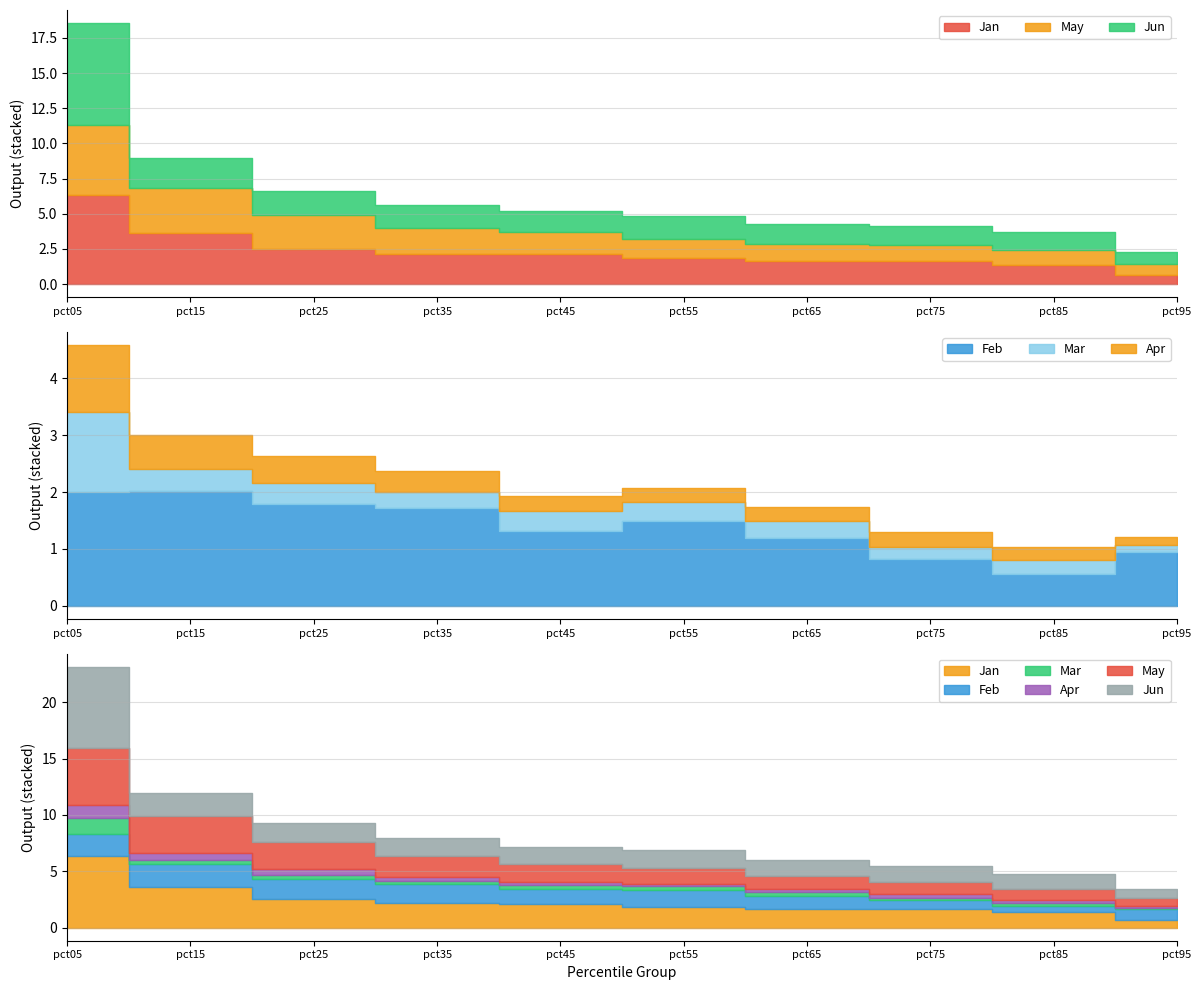

Is it true that Feb equals 1.3 at pct95?

False